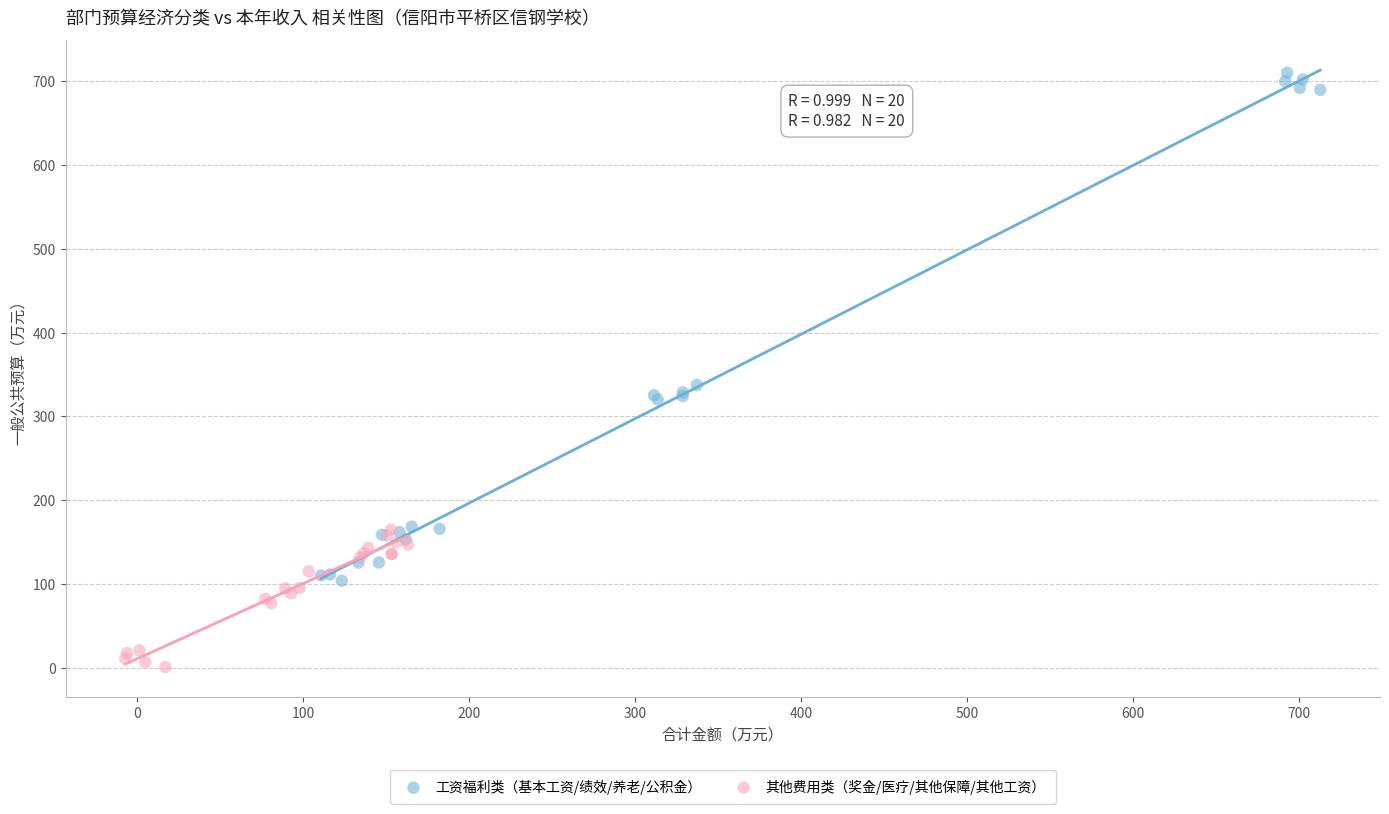

Which series contains the highest Y value?

工资福利类（基本工资/绩效/养老/公积金）